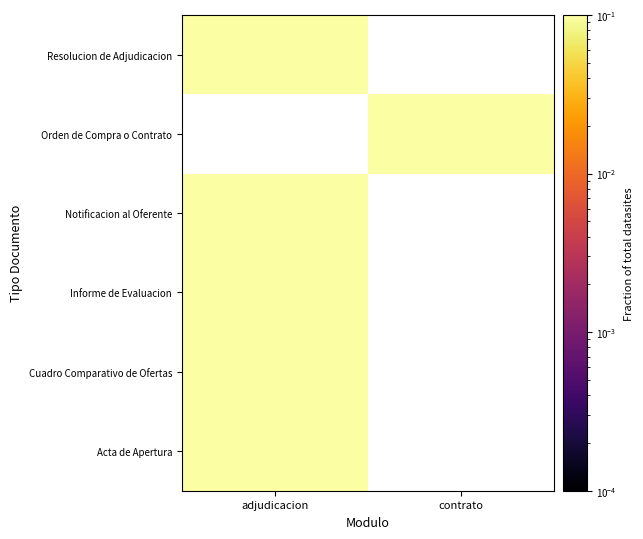

Count the number of categories in the chart.

2